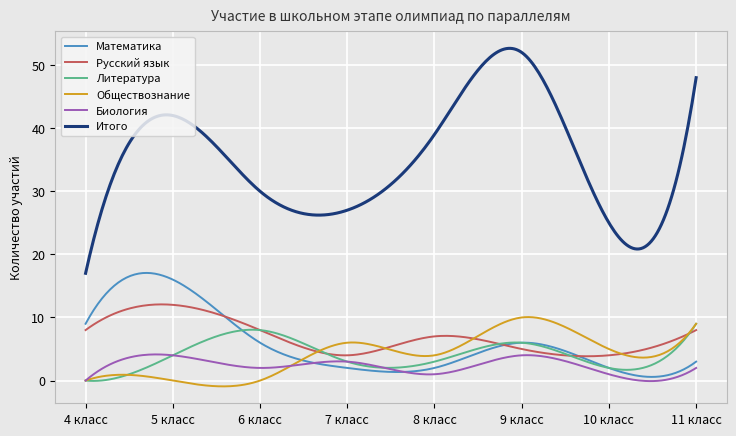

What is the difference between the second highest and minimum values in the Русский язык series?

8.2